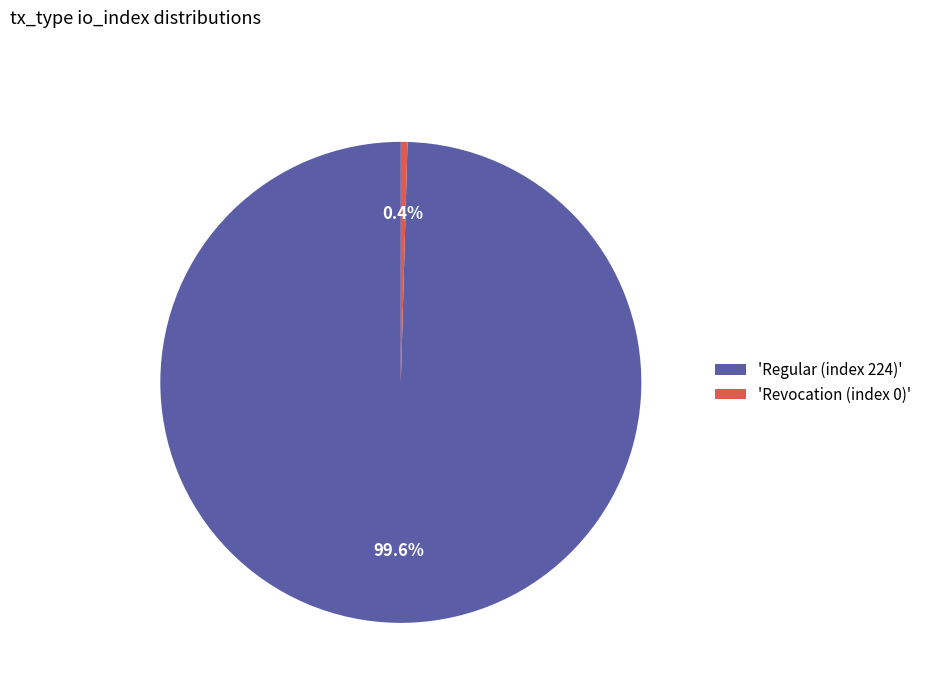

Count the number of slices in the pie.

2